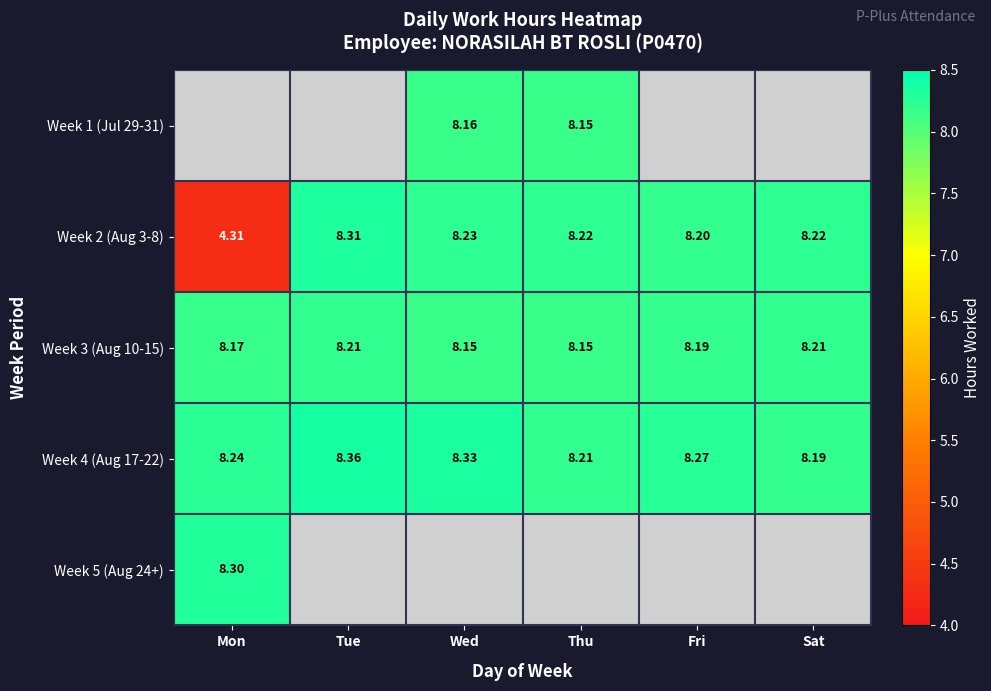

Where does the Week 2 (Aug 3-8) series first go above 8?

Tue